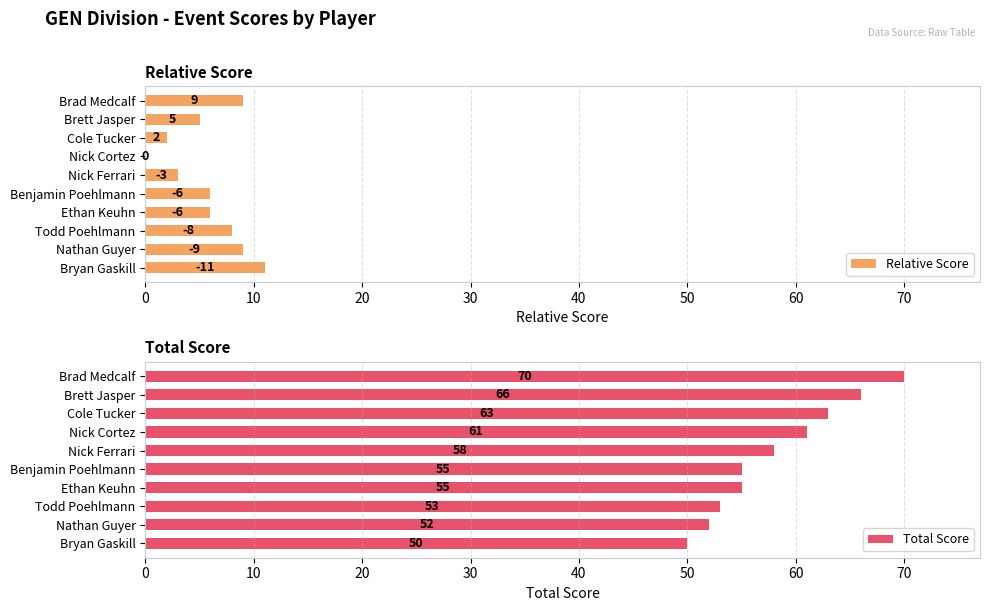

True or false: Total Score has a value of 118 at Brett Jasper.

False